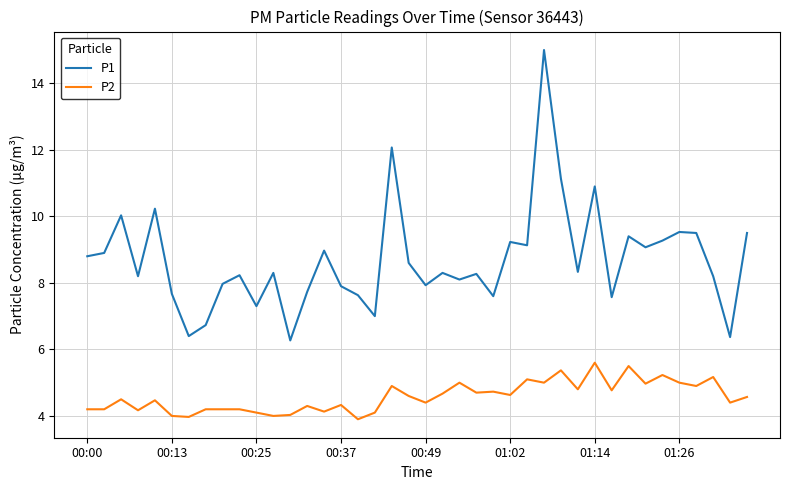

What is the minimum value for P2?

3.9